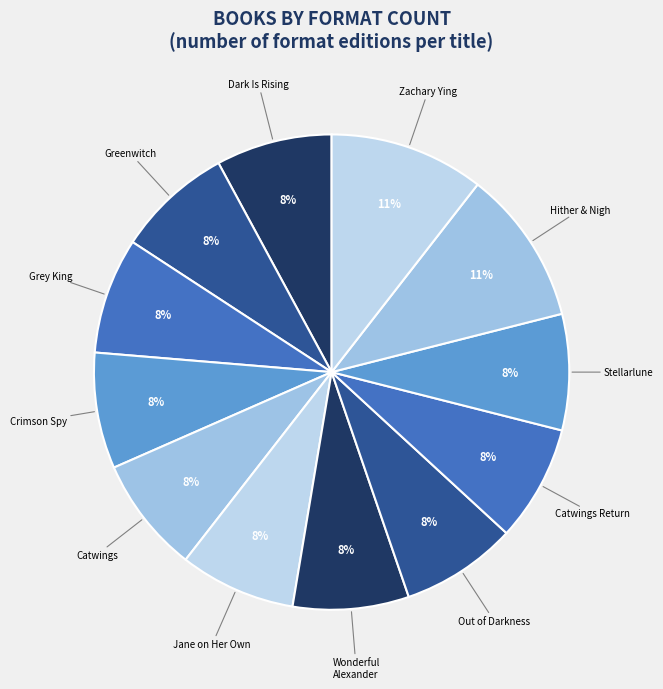

How many segments does this pie chart have?

12